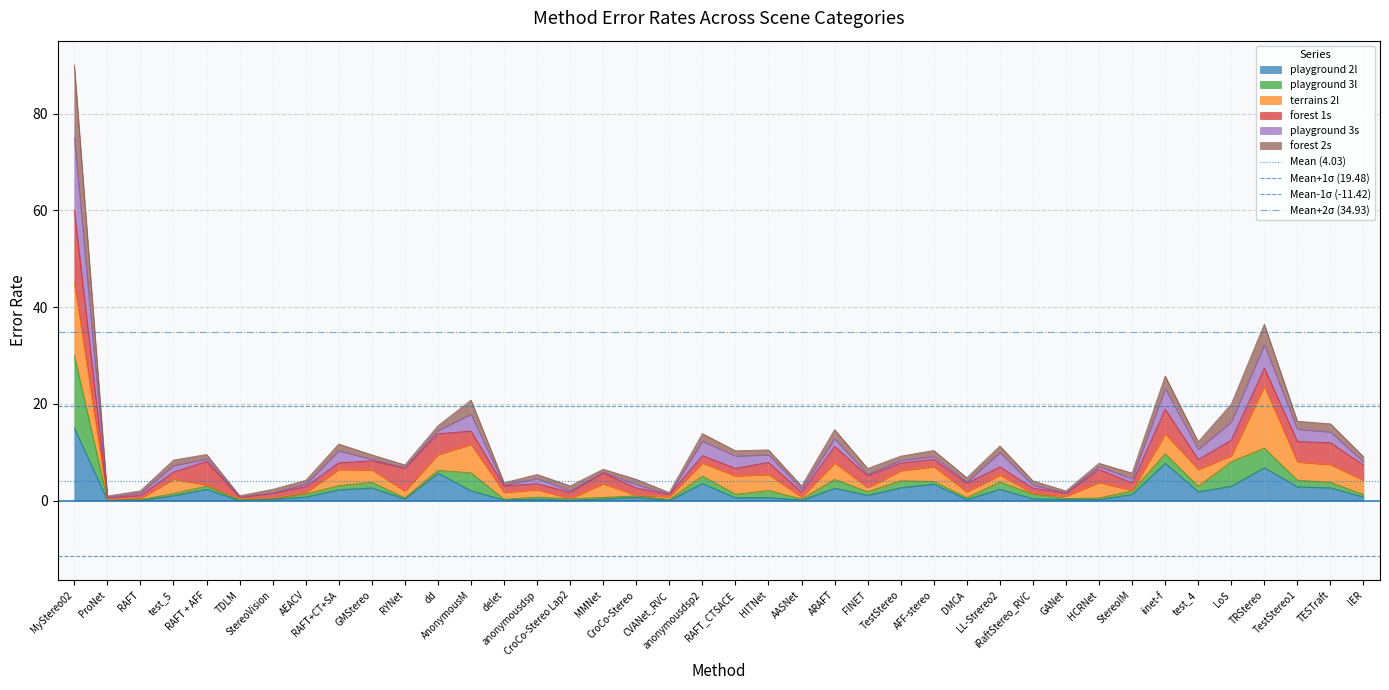

What is the highest value of the playground 2l series?

15.0